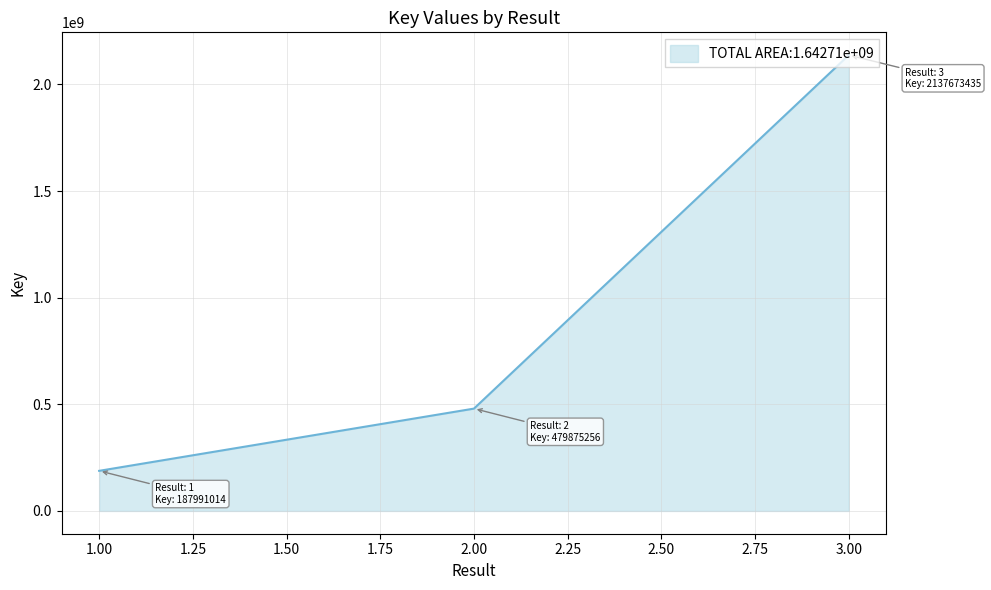

List the labels in order of value, smallest first.

1.00, 2.00, 3.00